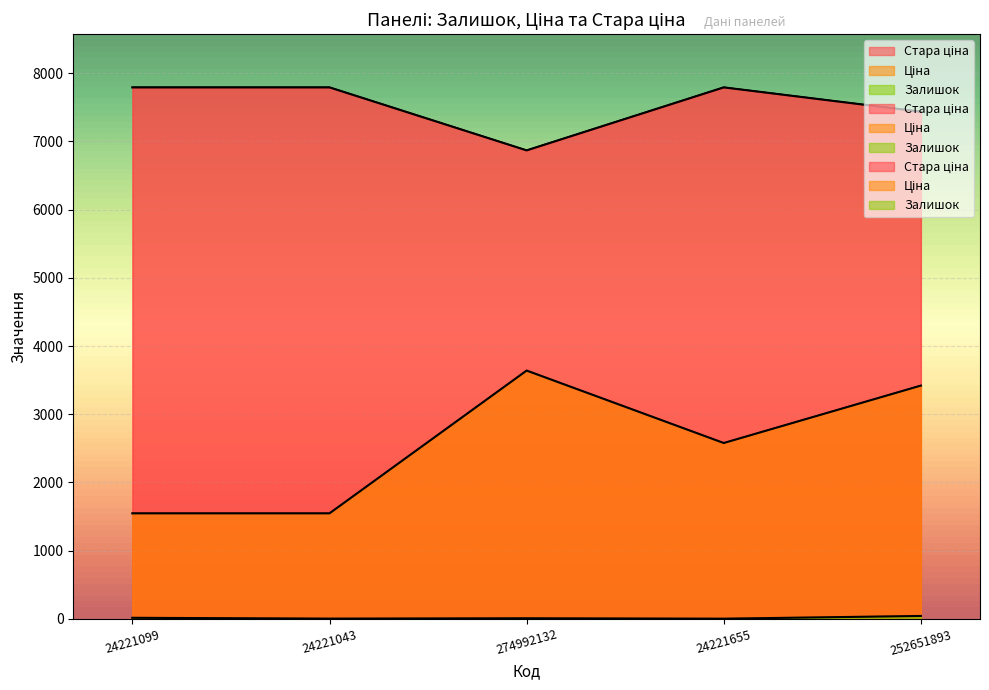

The Залишок series shows 13.9 at 252651893. True or false?

False